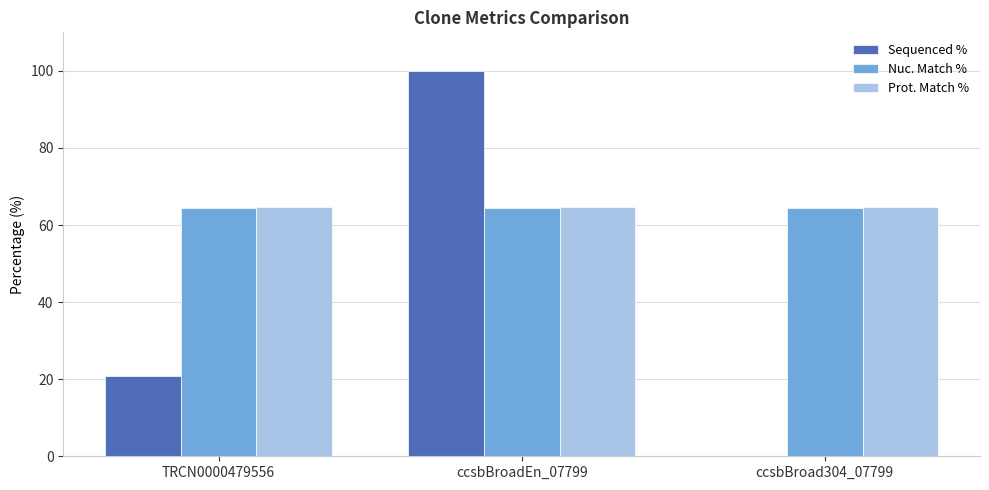

What is the maximum value shown in the chart?

100.0